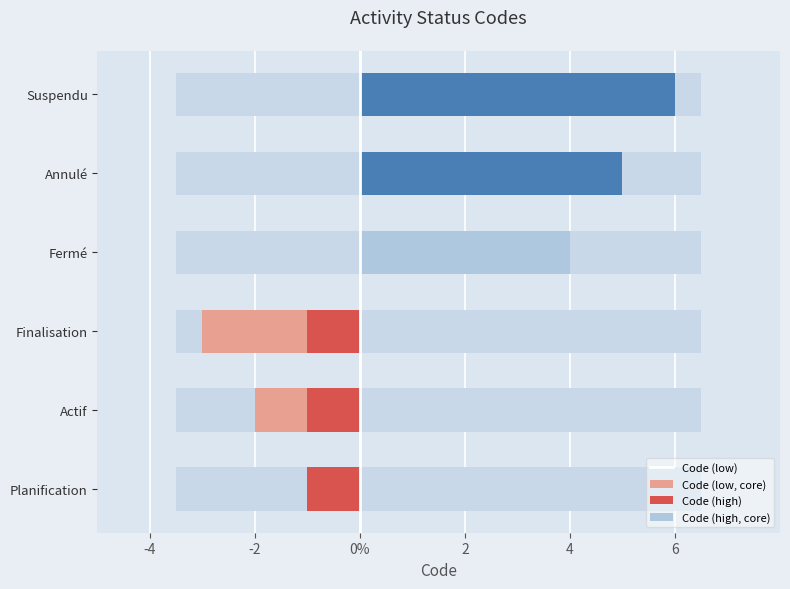

At Planification, list the series in order from largest to smallest.

Code (high), Code (high, core), Code (low), Code (low, core)